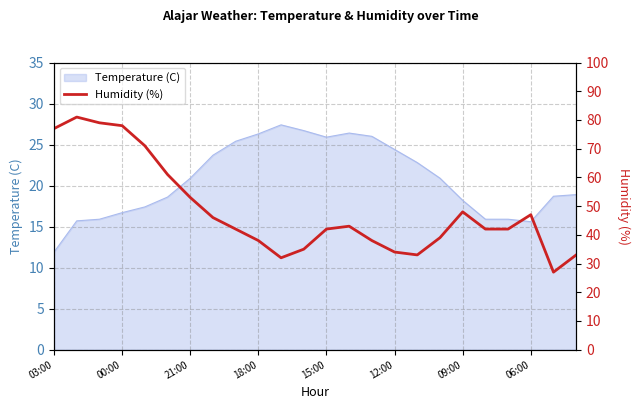

Where does the Temperature (C) series first go above 20?

21:00